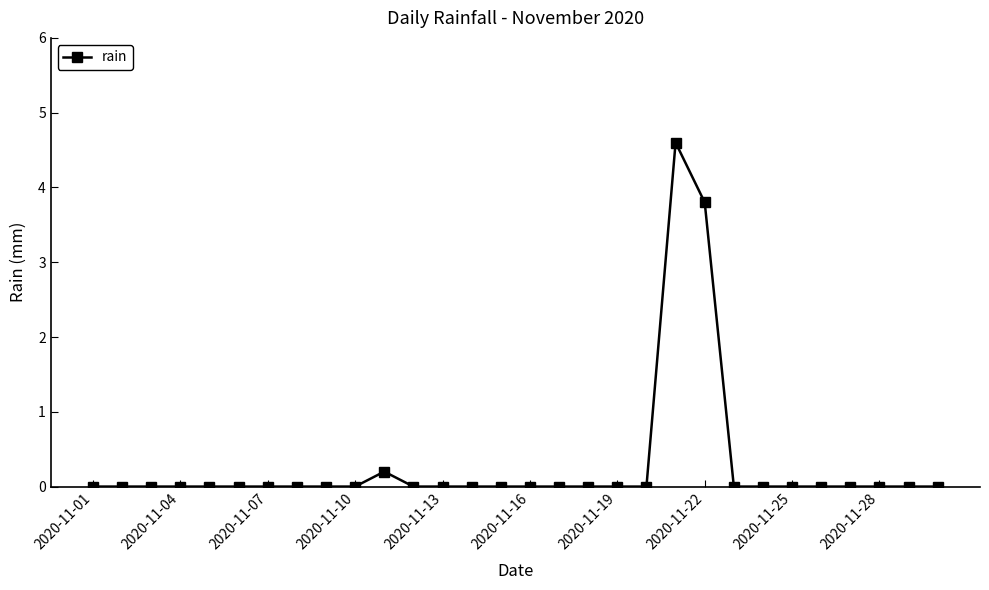

How many categories are shown in the chart?

30